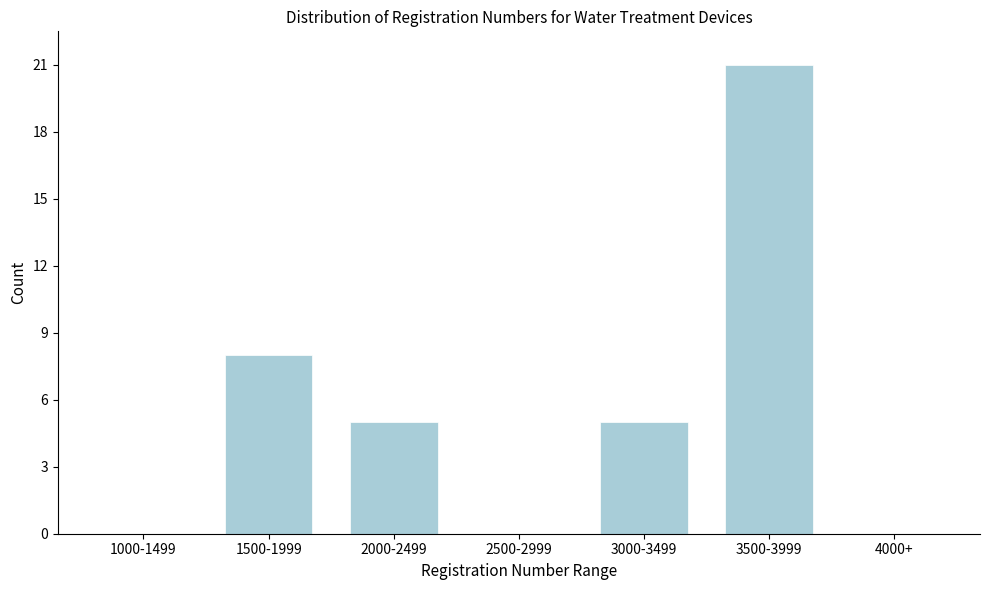

Reading right to left, what are all the values shown in this chart?

4000+=0	3500-3999=21	3000-3499=5	2500-2999=0	2000-2499=5	1500-1999=8	1000-1499=0